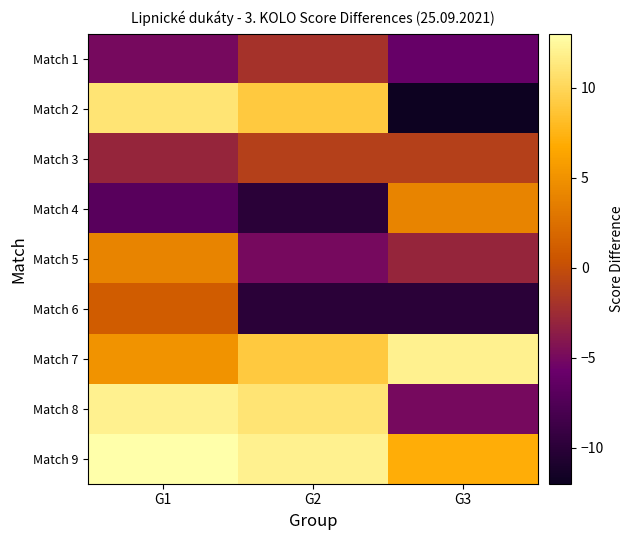

What is the total value across all series at G3?

-14